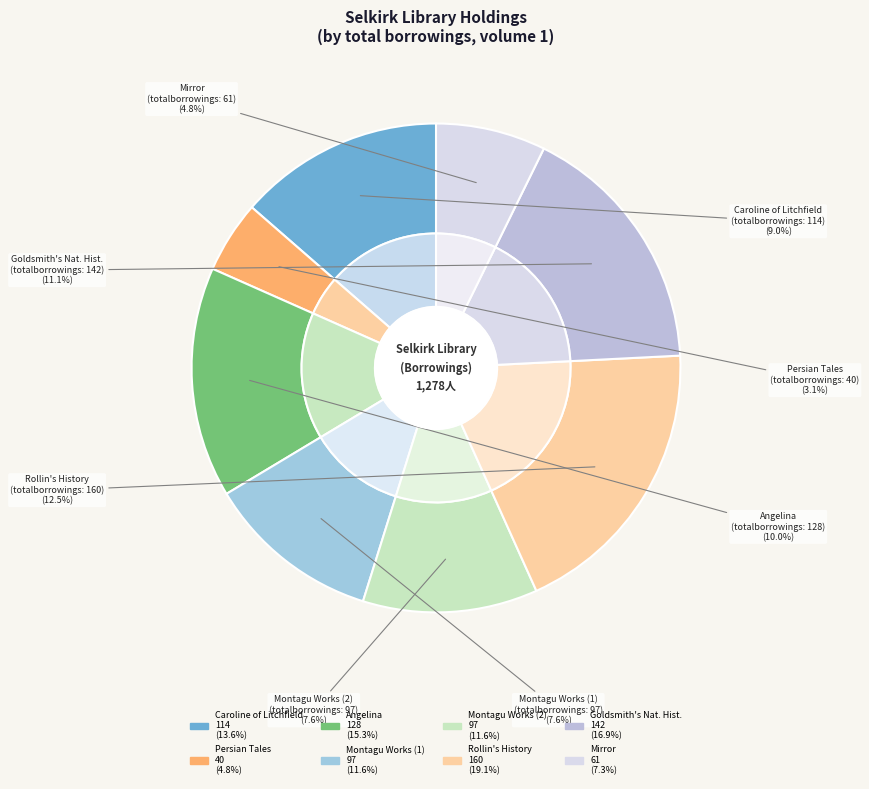

What is the change in value from Persian Tales
(totalborrowings: 40) to Goldsmith's Natural History
(totalborrowings: 142)?

+102